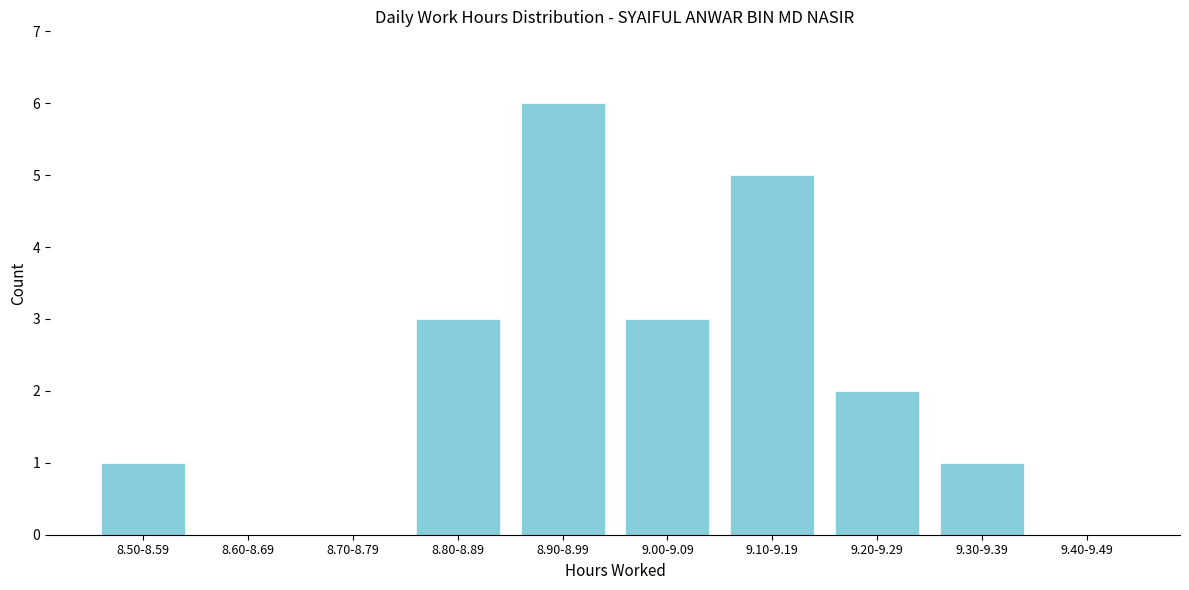

Reading left to right, transcribe all the data shown in this chart.

8.50-8.59=1	8.60-8.69=0	8.70-8.79=0	8.80-8.89=3	8.90-8.99=6	9.00-9.09=3	9.10-9.19=5	9.20-9.29=2	9.30-9.39=1	9.40-9.49=0